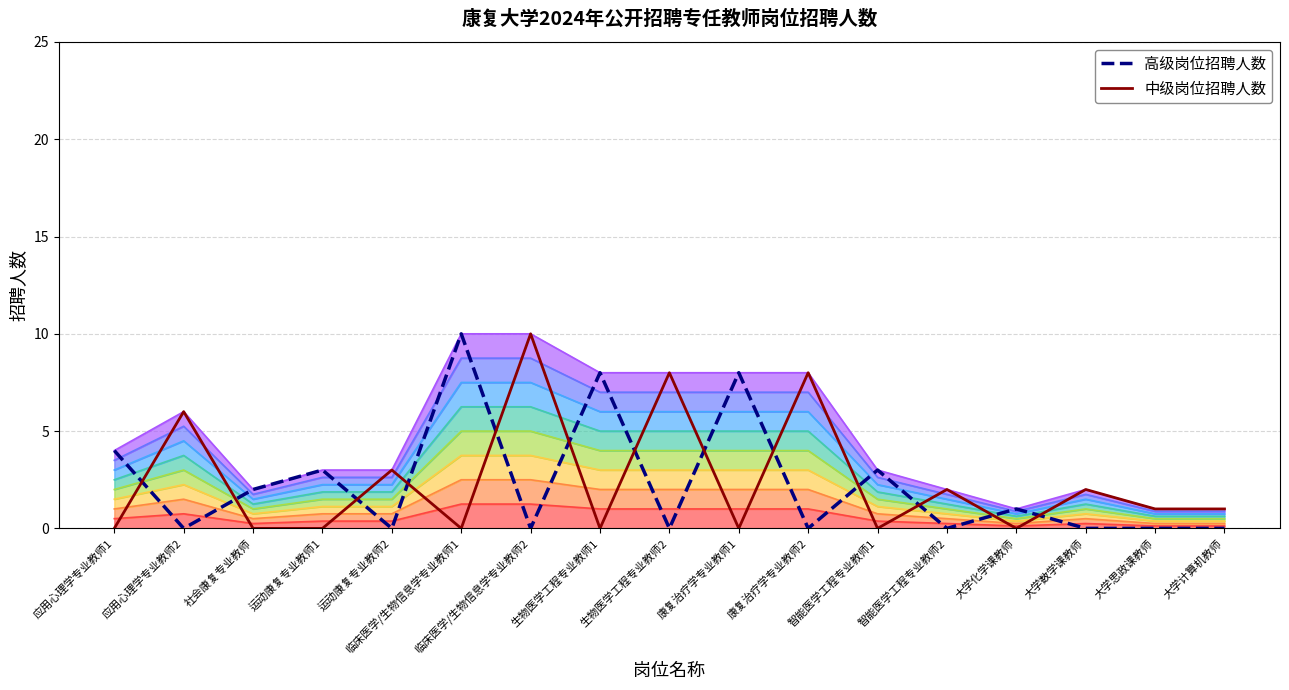

True or false: 高级岗位招聘人数 has a value of 3 at 运动康复专业教师1.

True